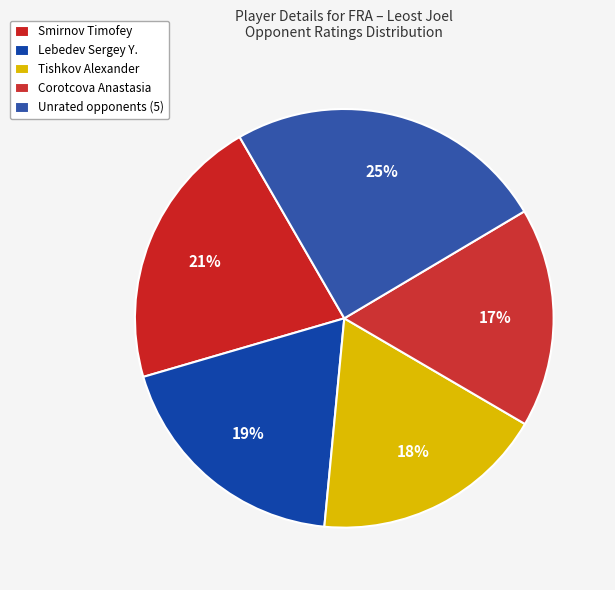

Does any single category account for the majority?

No